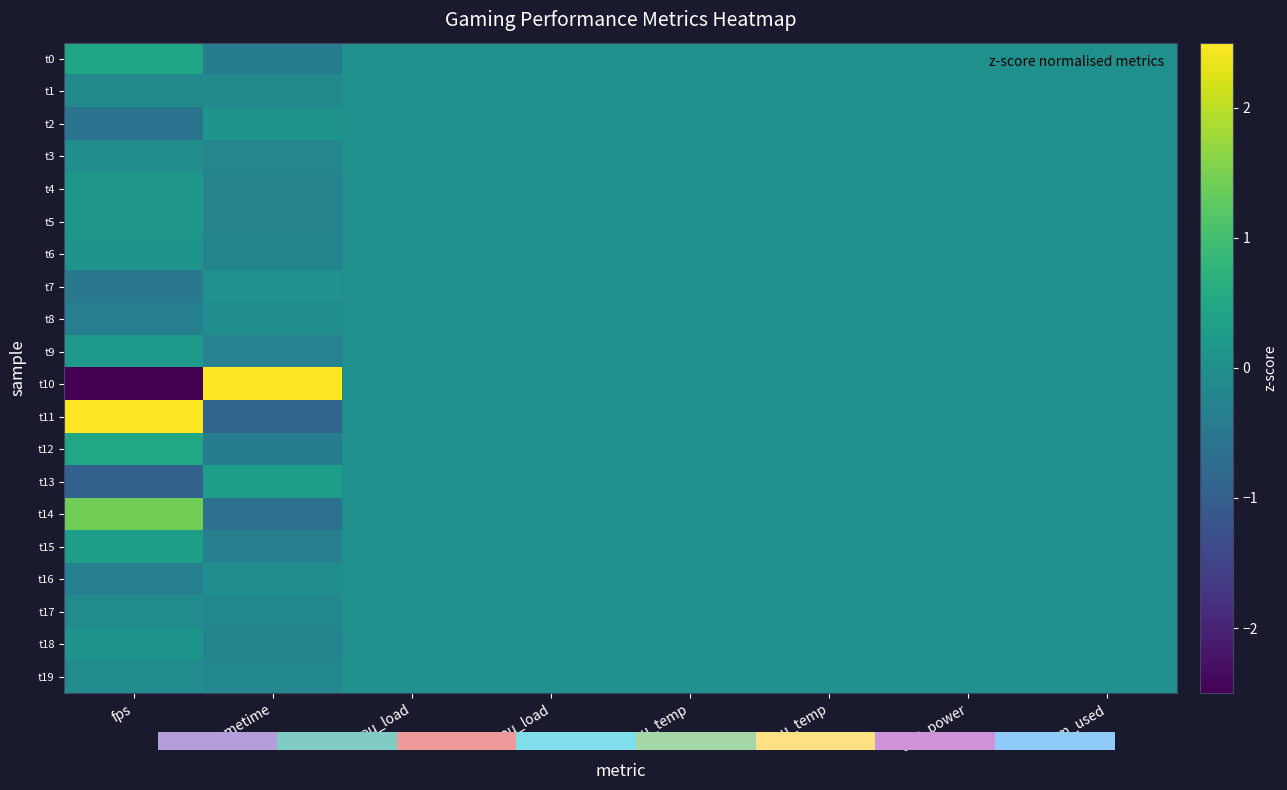

The value of t18 at cpu_temp is 0.0. True or false?

True